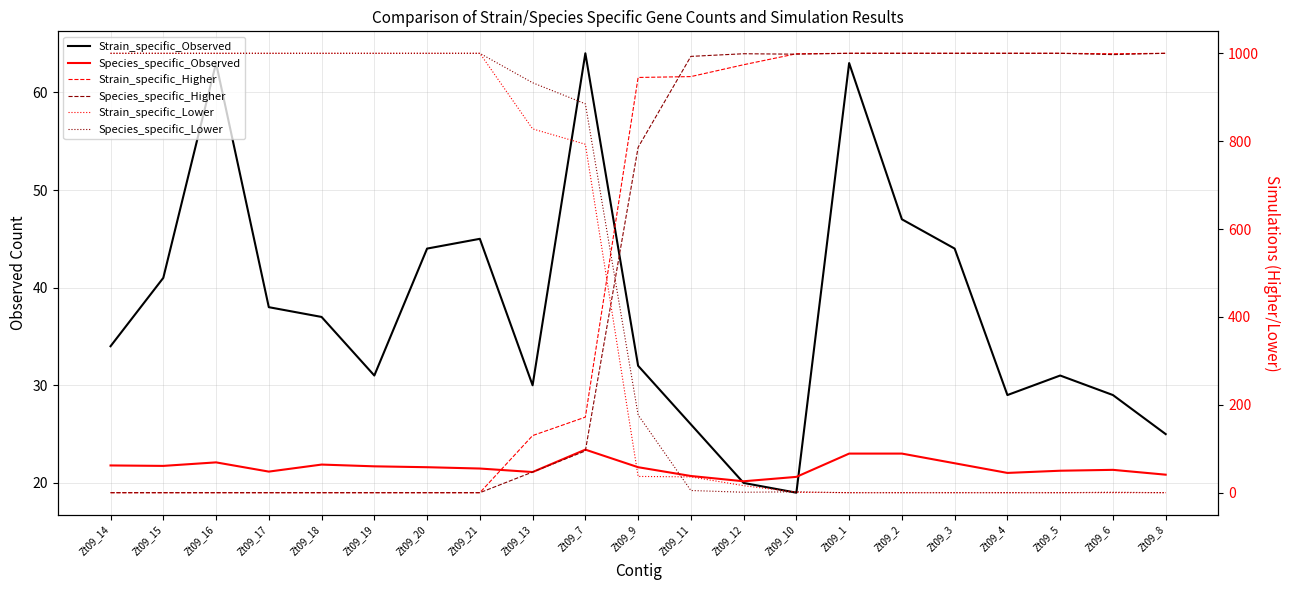

Which series has the largest total across all categories?

Strain_specific_Higher